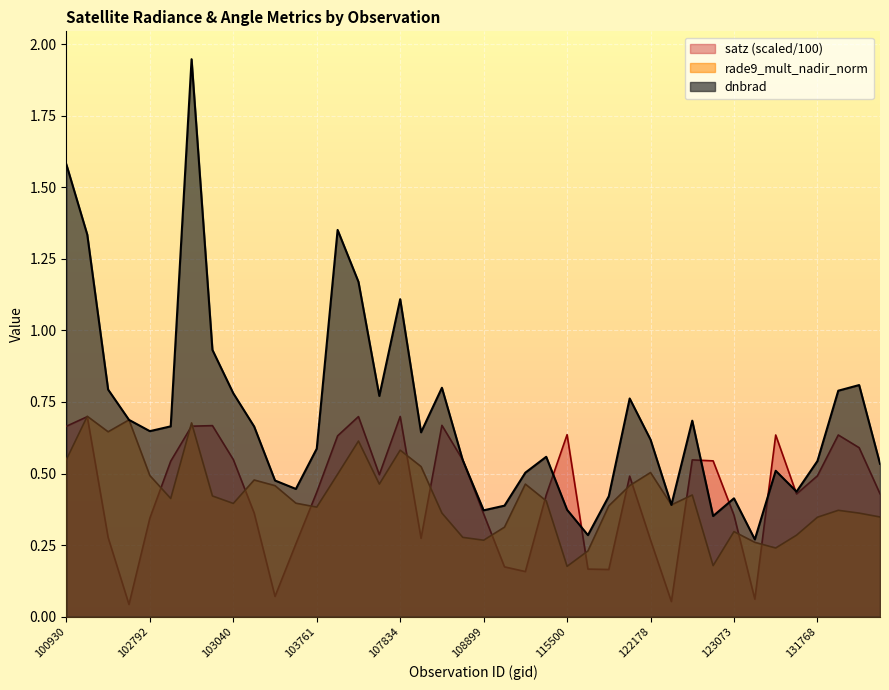

What is the total value across all series at 108899?

1.0